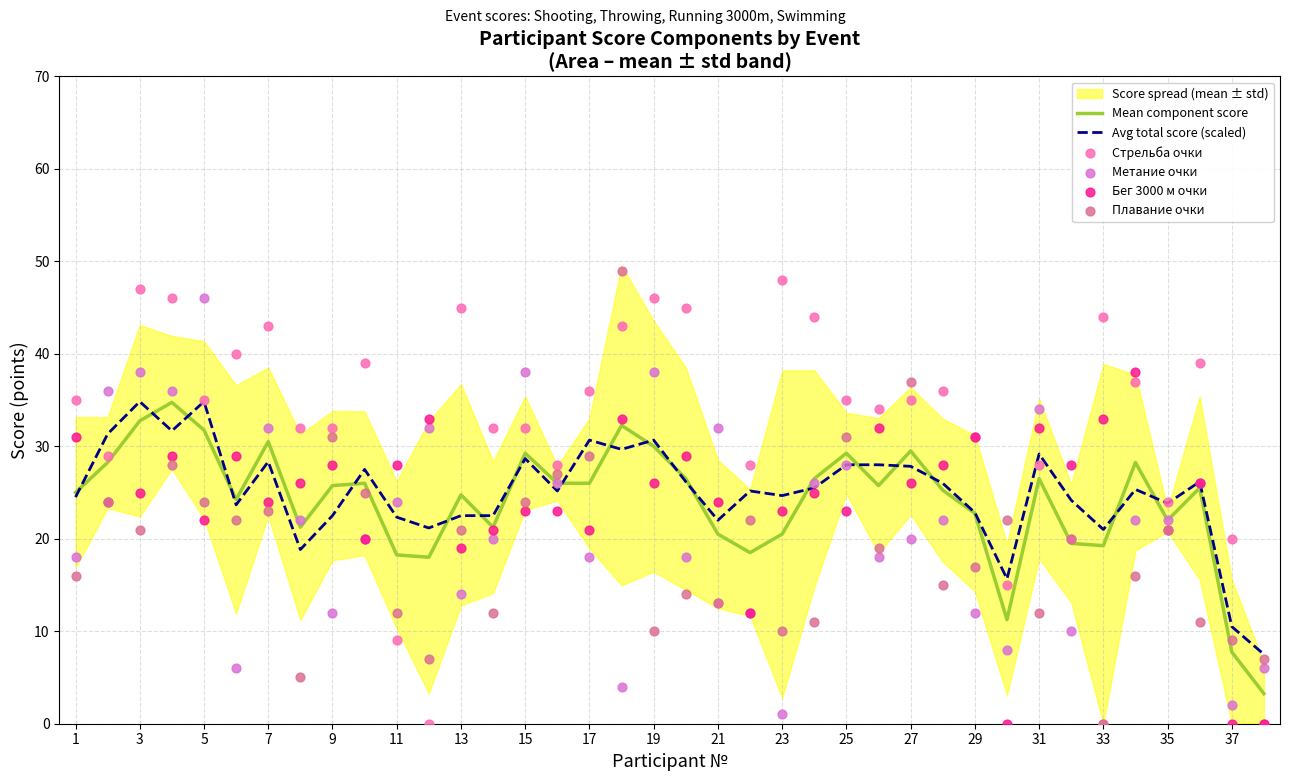

True or false: Mean component score has a value of 24.8 at 13.

True